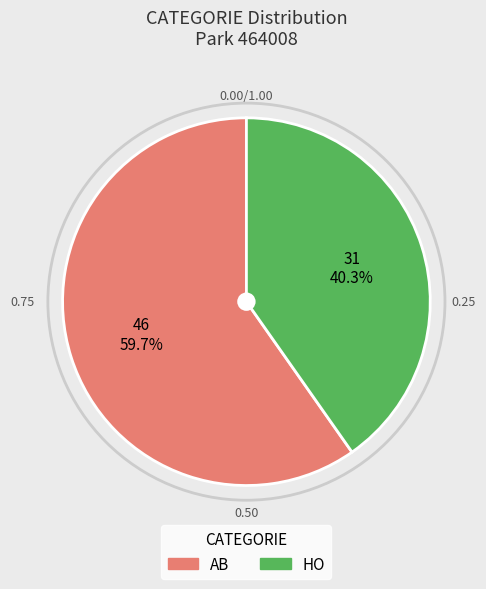

What is the ratio of the value at AB to the value at HO?

1.5